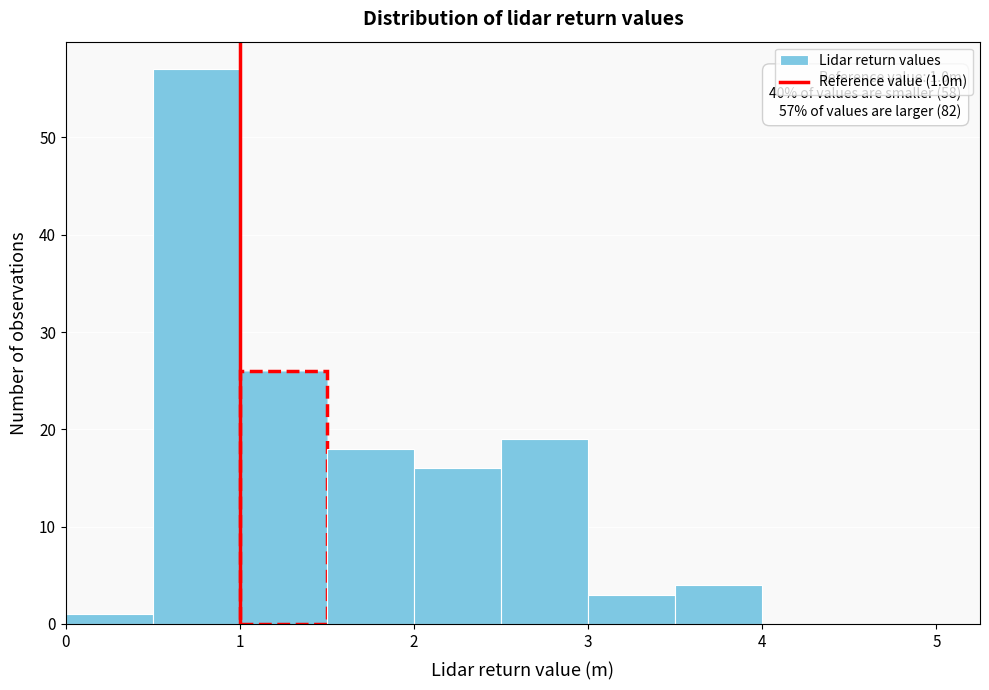

Which range on the x-axis has the tallest bar?

0.5 to 1.0